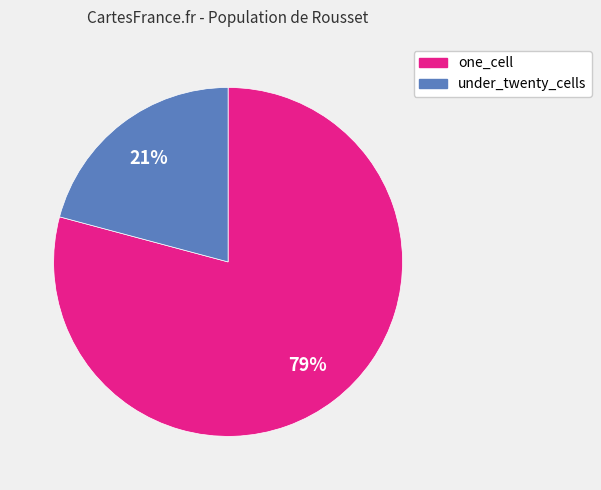

Is it true that one_cell is 79% of the pie?

True